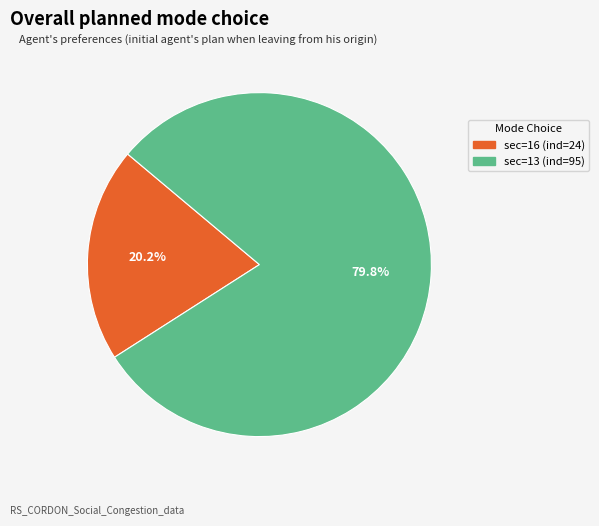

Does any single category account for the majority?

Yes